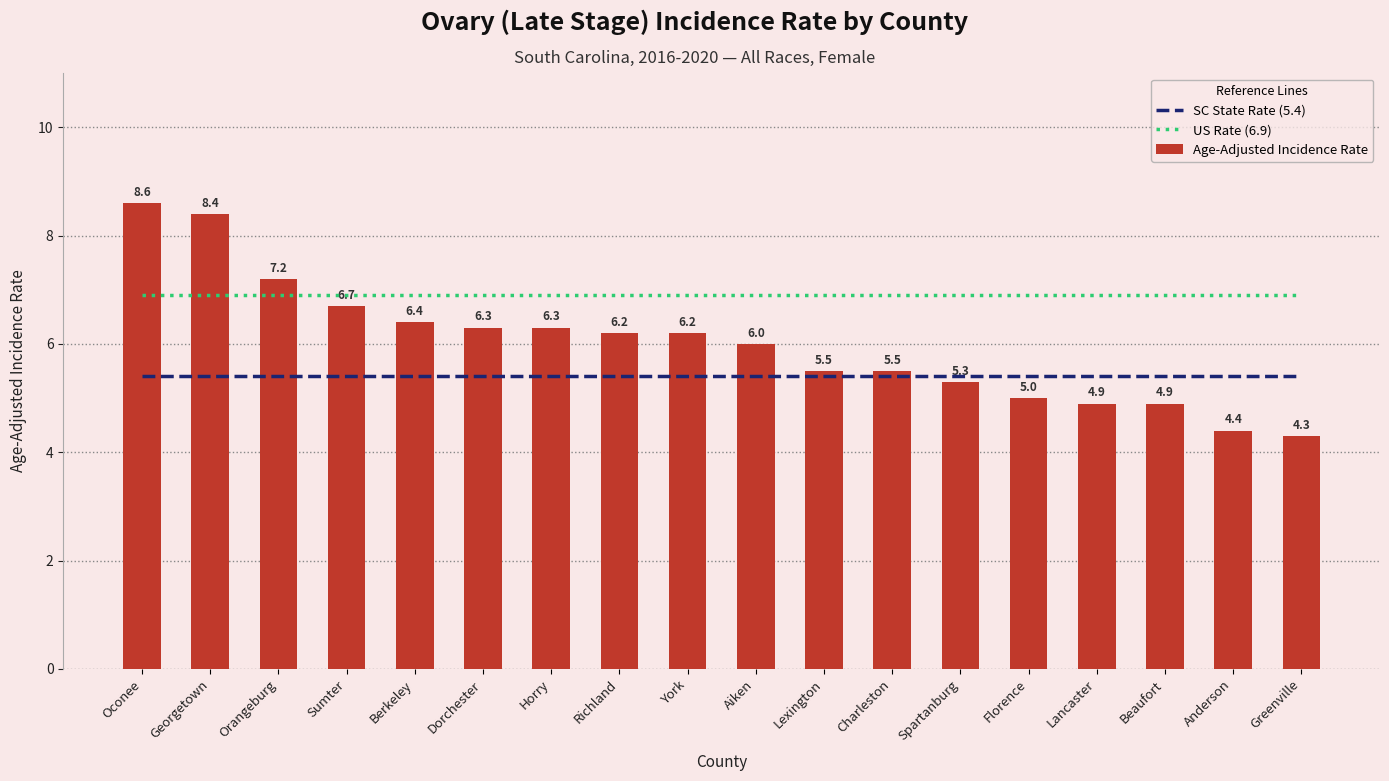

Is it true that Age-Adjusted Incidence Rate equals 2.8 at Horry?

False